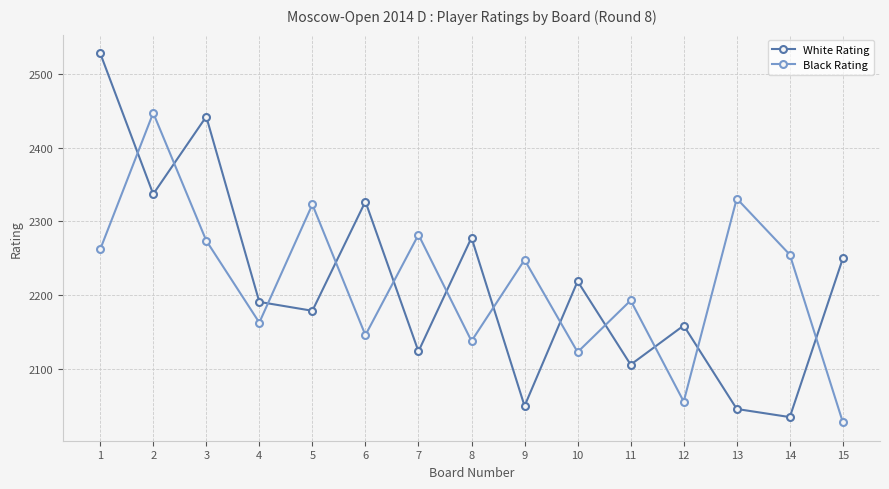

Rank the series at 7 from highest to lowest value.

Black Rating, White Rating